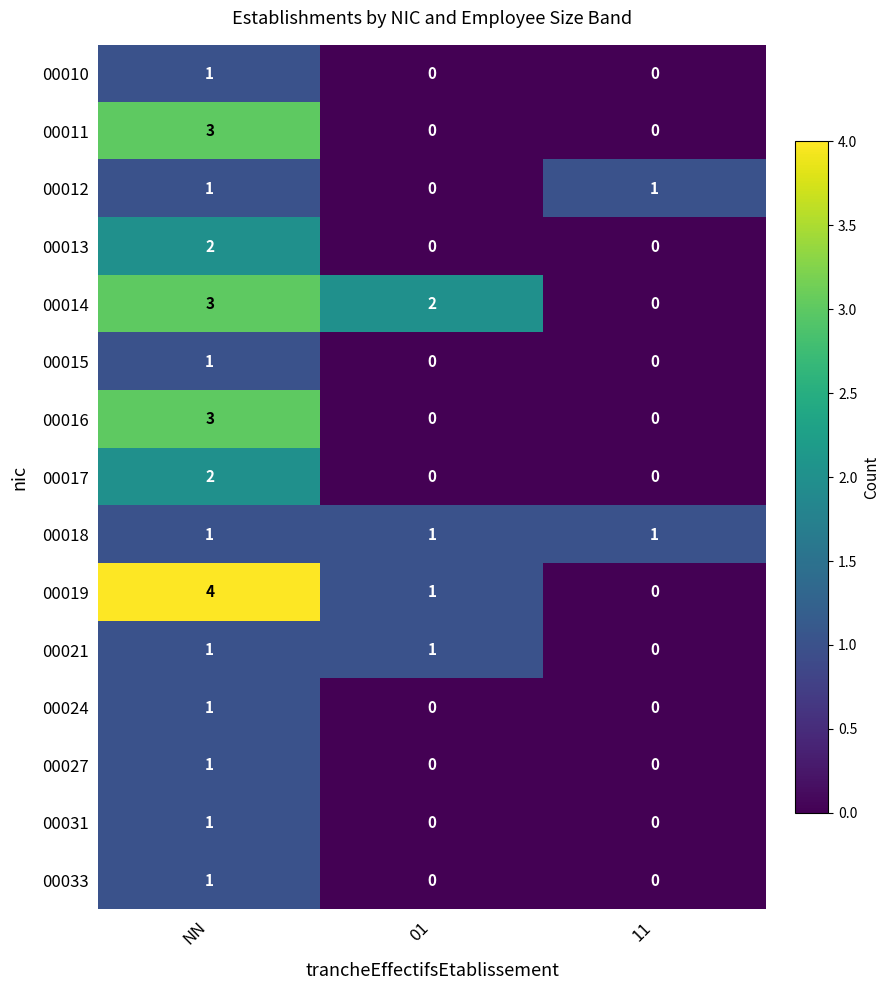

What is the difference between the maximum and second lowest values in the 00019 series?

3